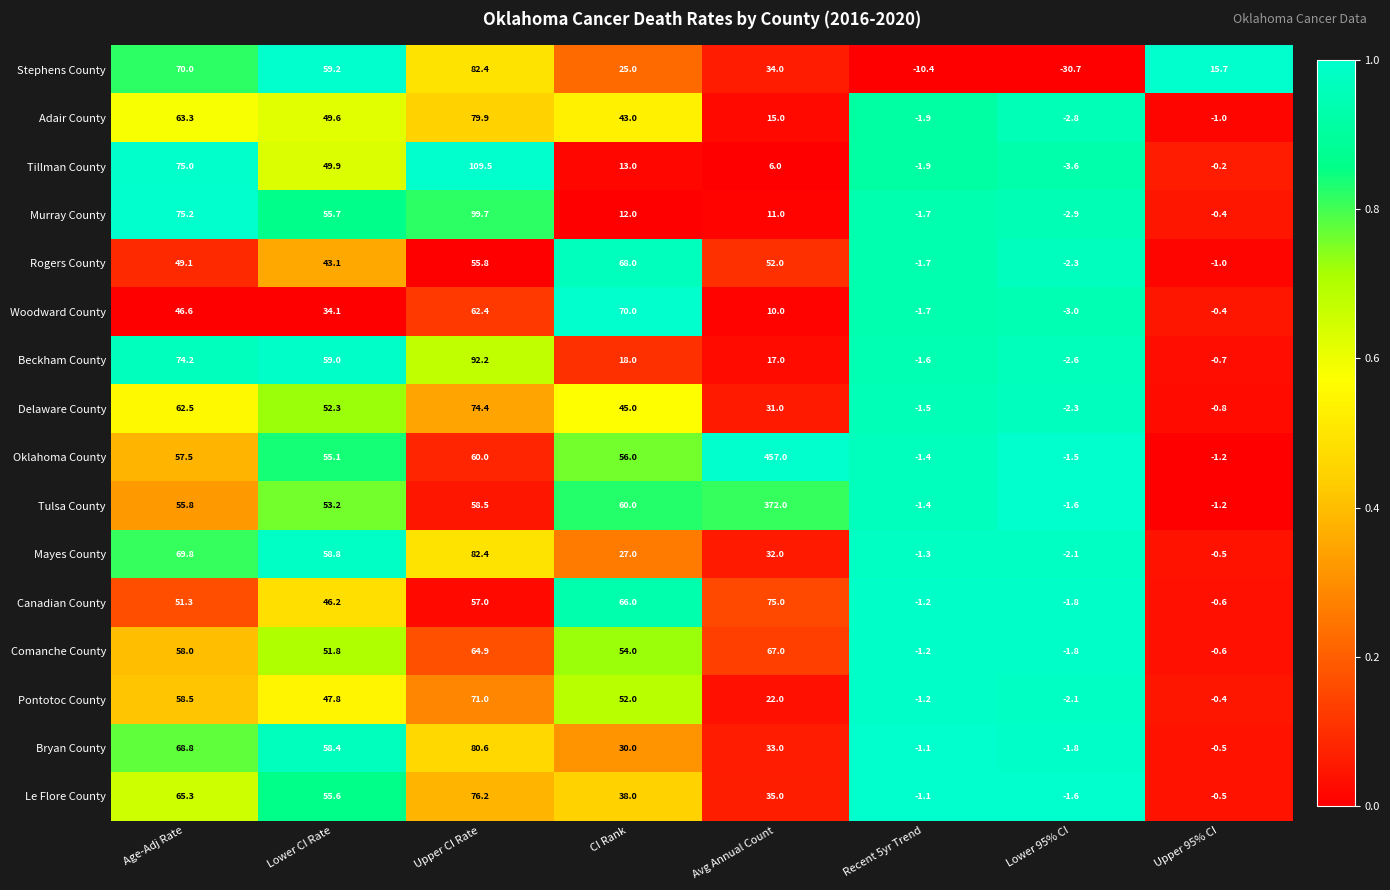

Is it true that Tulsa County equals -0.9 at Recent 5yr Trend?

False